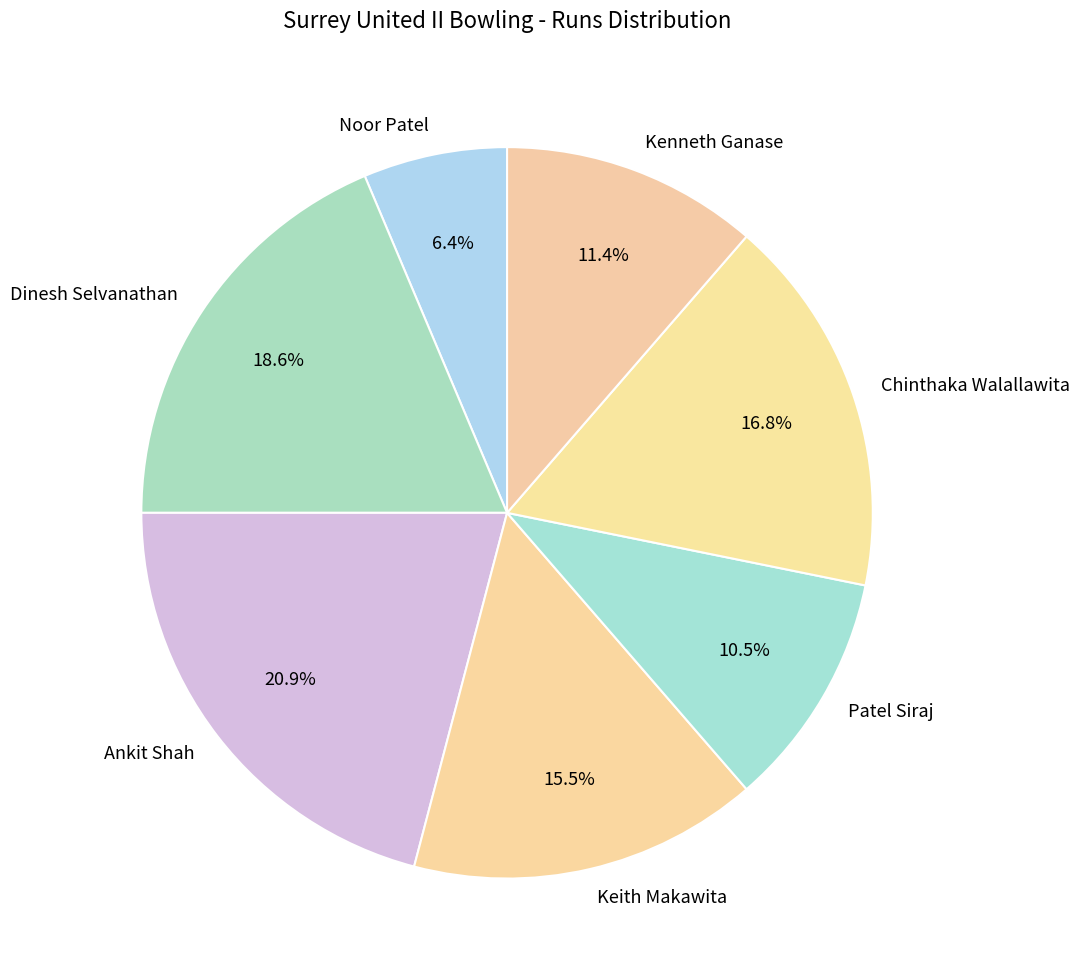

Rank the categories by value from highest to lowest.

Ankit Shah, Dinesh Selvanathan, Chinthaka Walallawita, Keith Makawita, Kenneth Ganase, Patel Siraj, Noor Patel